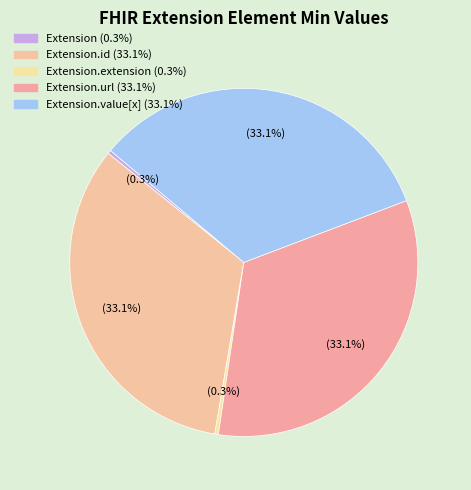

How many slices are in this pie chart?

5